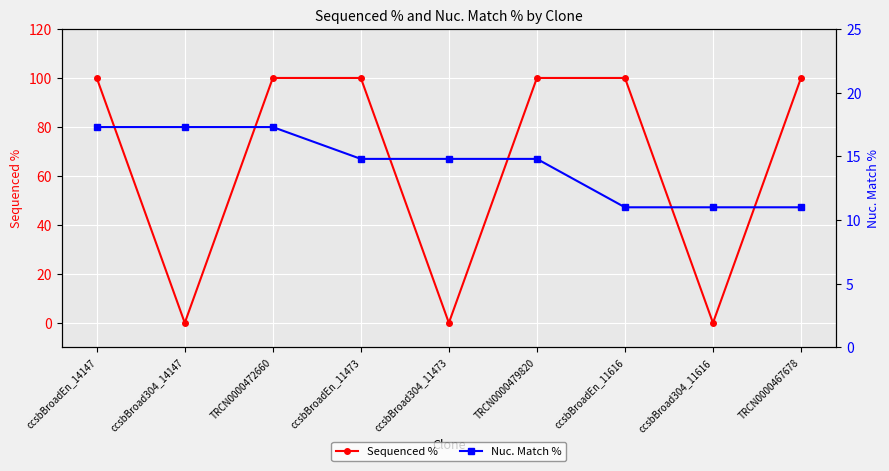

Reading left to right, what are all the values shown in this chart?

Sequenced %: 100.0	0.0	100.0	100.0	0.0	100.0	100.0	0.0	100.0
Nuc. Match %: 17.3	17.3	17.3	14.8	14.8	14.8	11.0	11.0	11.0